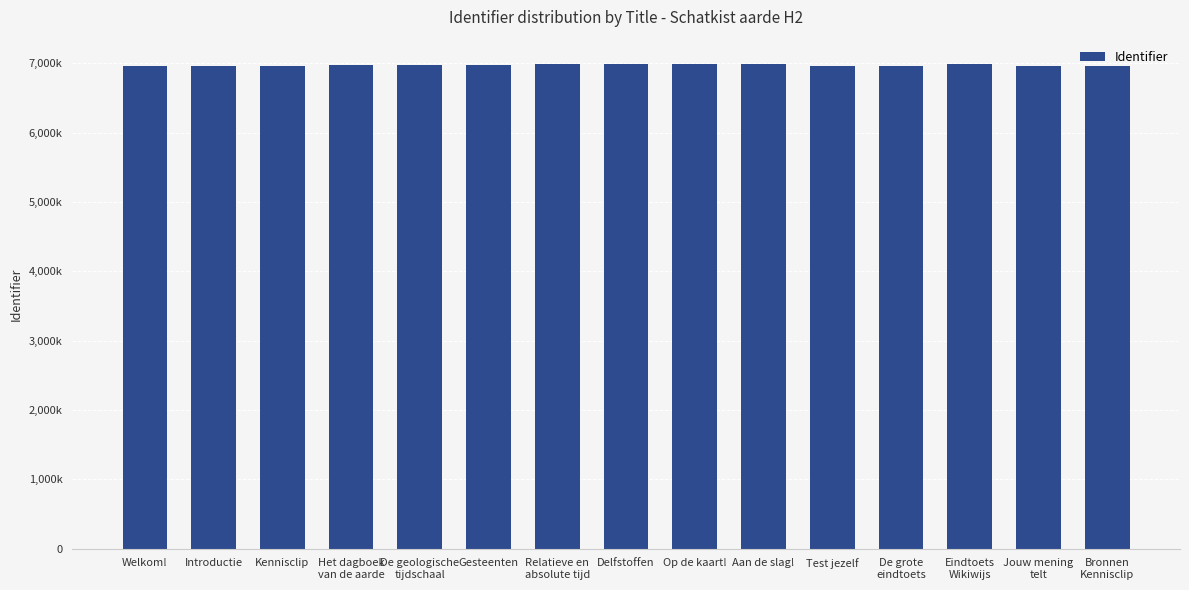

Are the bars grouped side by side (vs. stacked)?

No